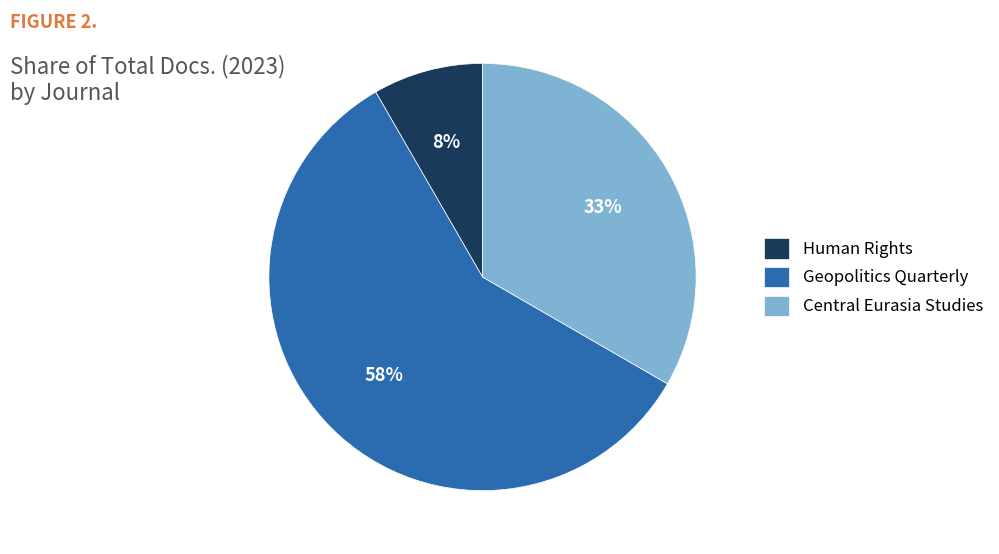

Between Geopolitics Quarterly and Central Eurasia Studies, which is larger?

Geopolitics Quarterly